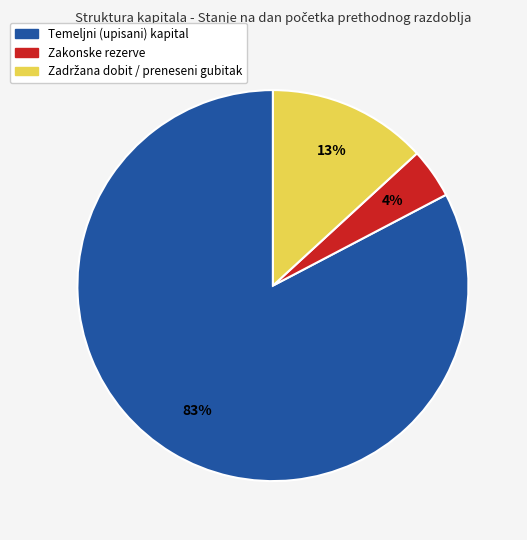

How many slices are in this pie chart?

3